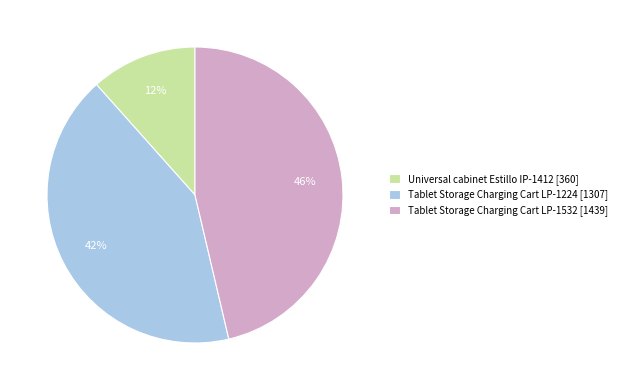

To the nearest percent, what is the combined percentage of Tablet Storage Charging Cart LP-1224 [1307] and Tablet Storage Charging Cart LP-1532 [1439]?

88%